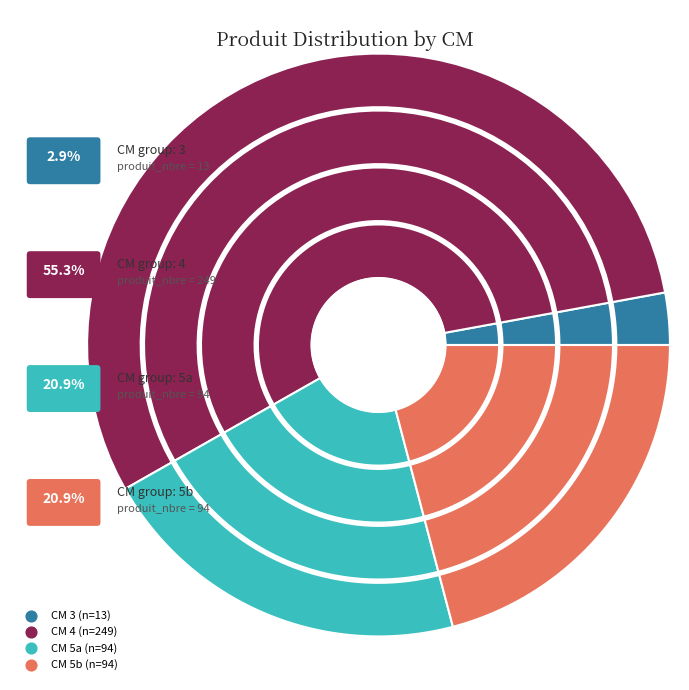

Which slice represents more than half of the pie?

4